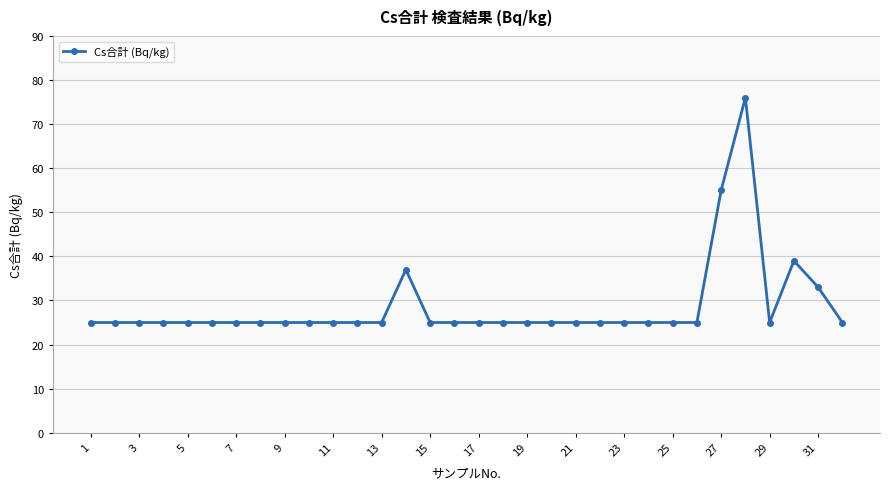

Count the number of data series in this chart.

1